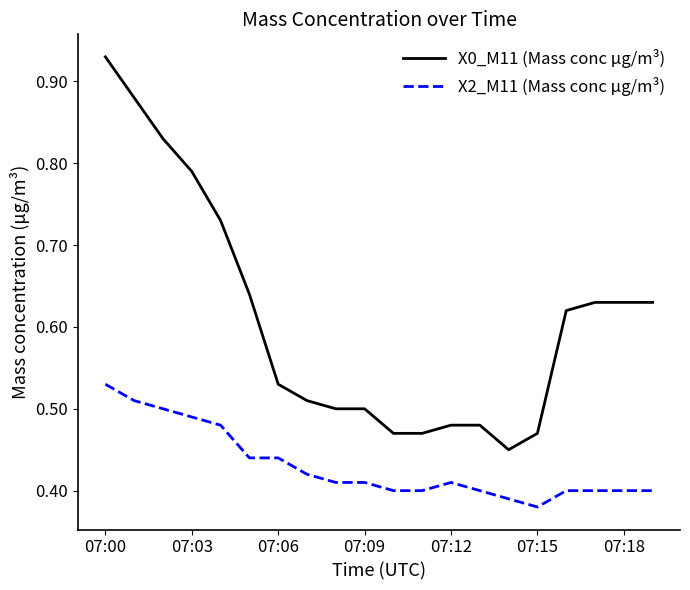

True or false: X2_M11 (Mass conc μg/m³) and X0_M11 (Mass conc μg/m³) intersect in this chart.

False